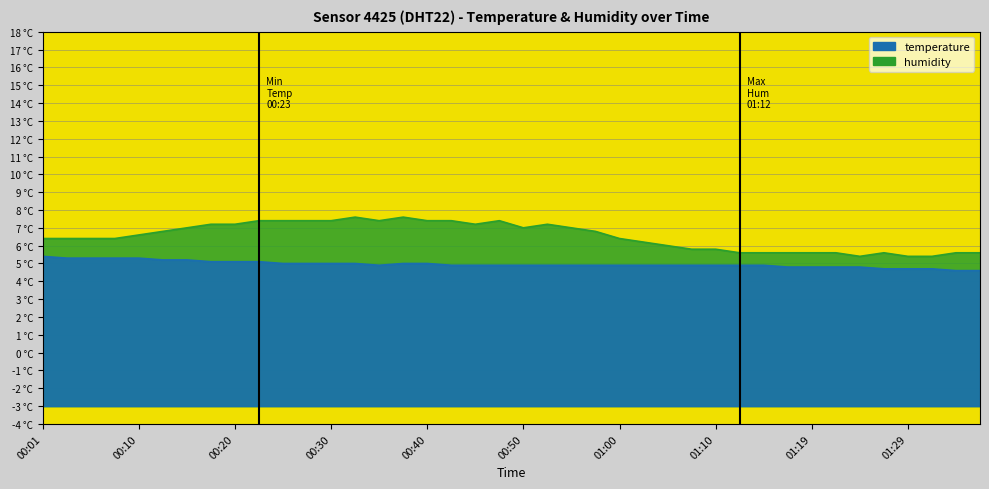

What is the value of the temperature point at the 36th from the left?

4.7